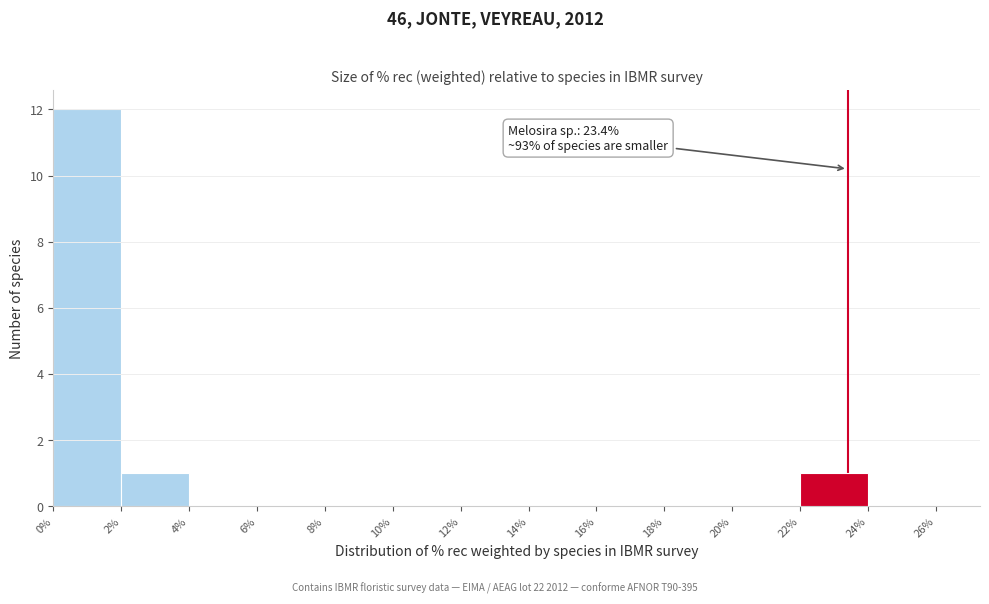

Over which range of the x-axis is the bar tallest?

0% to 2%